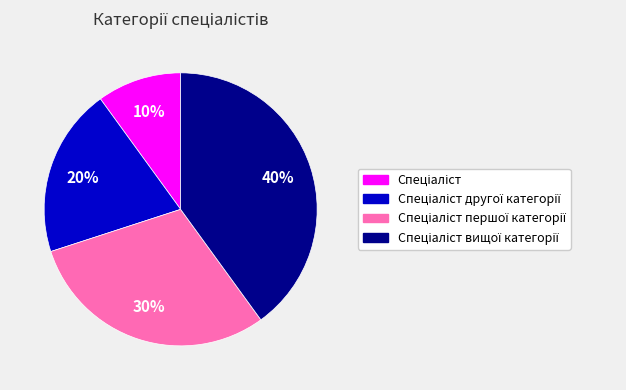

To the nearest percent, what is the average slice percentage?

25%